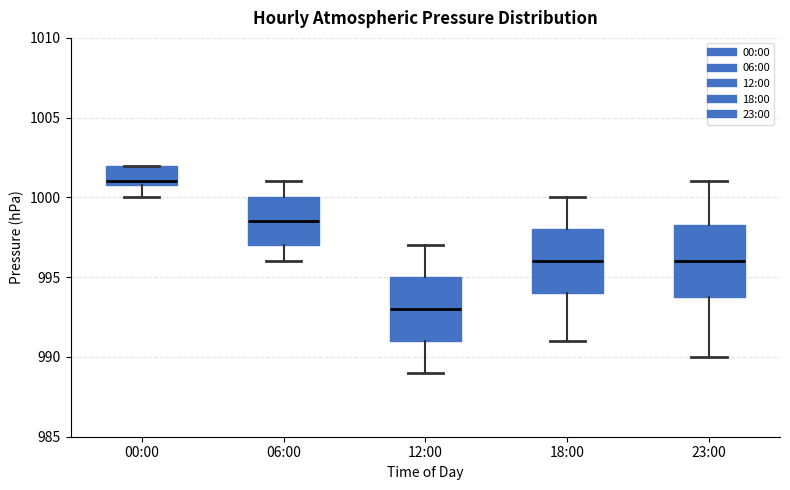

Where does the lower whisker of the box for 18:00 end on the y-axis? The values are not printed on the chart, so give them approximately, as read against the axis.

991.0